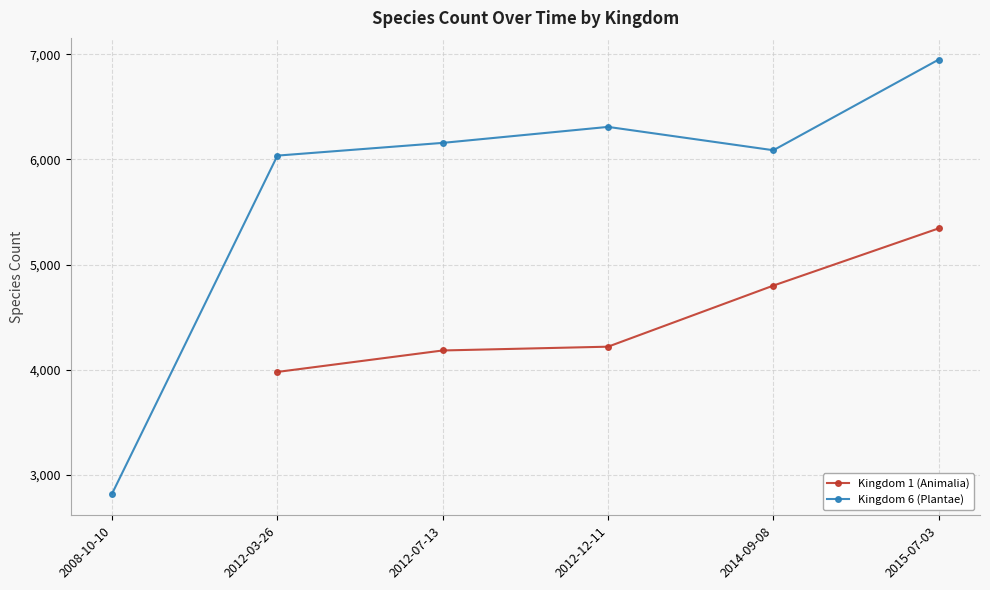

Which series has the largest total across all categories?

Kingdom 6 (Plantae)